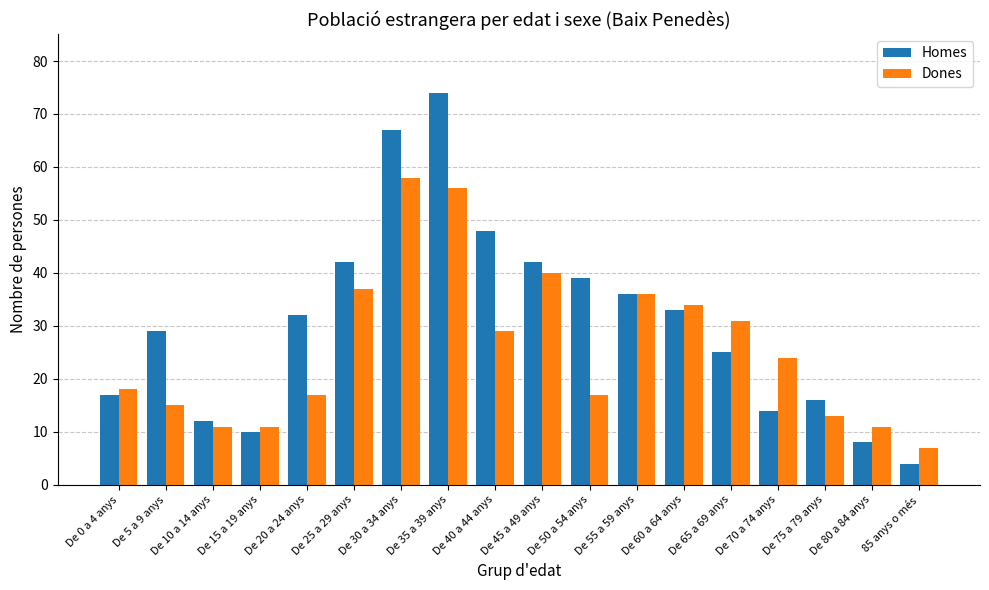

Rank the series at De 30 a 34 anys from lowest to highest value.

Dones, Homes